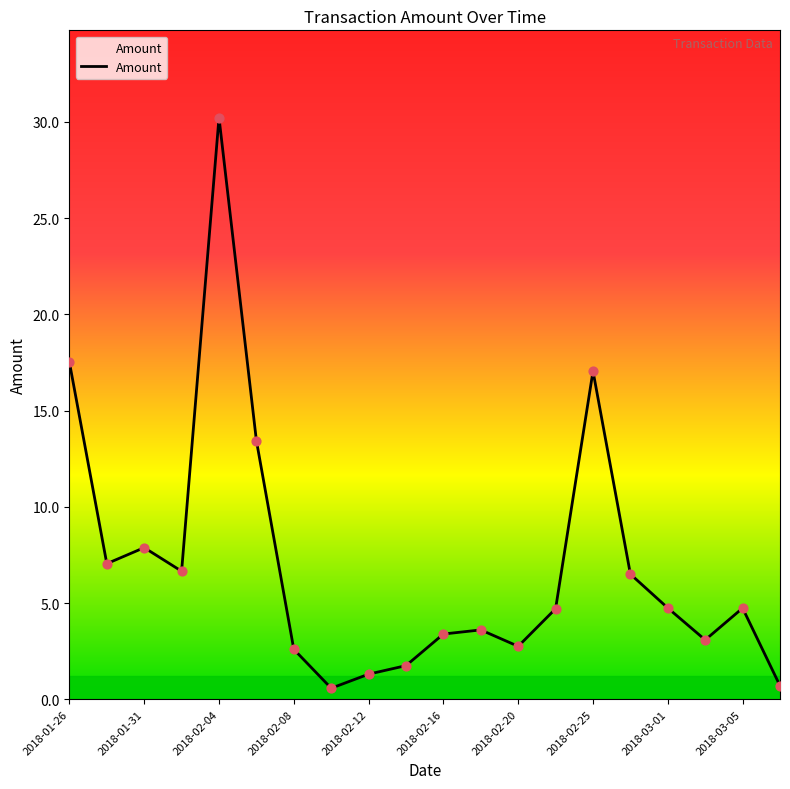

What is the greatest value displayed?

30.2